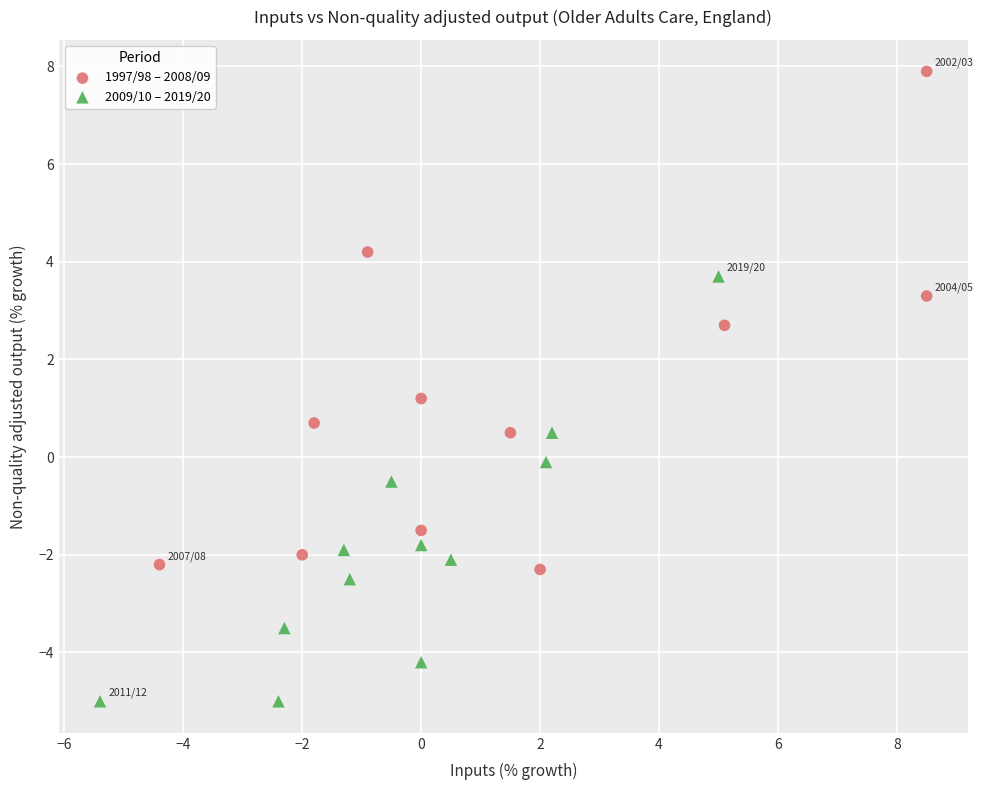

Which series contains the lowest Y value?

2009/10 – 2019/20